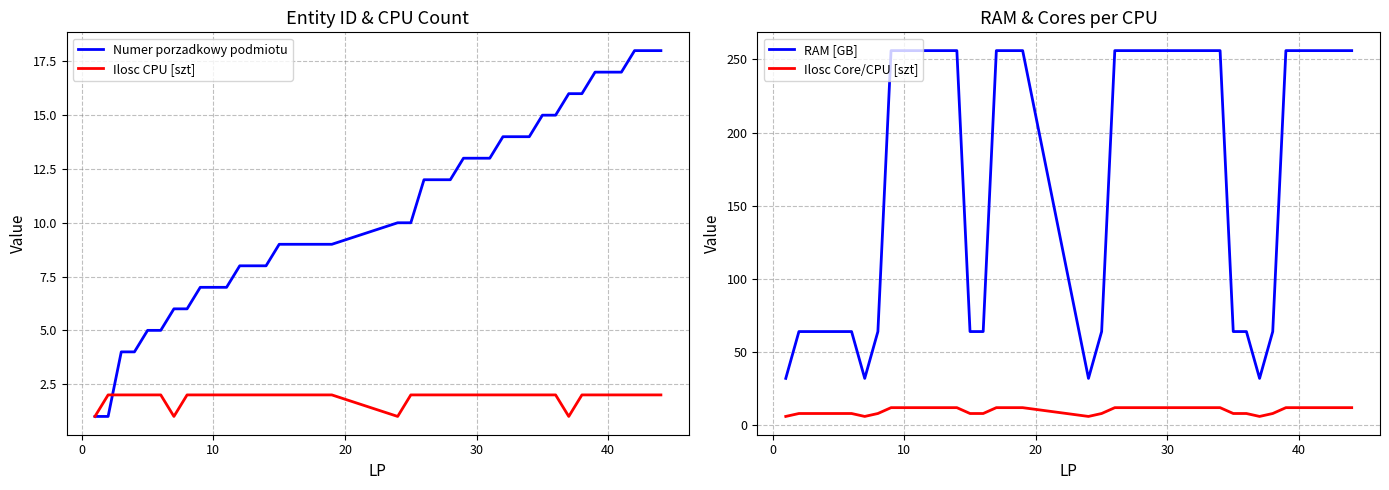

What is the minimum value for Ilosc Core/CPU [szt]?

6